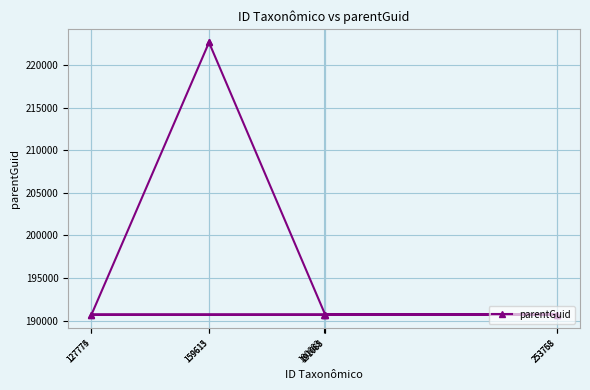

What value does the data have at 127774?

190691